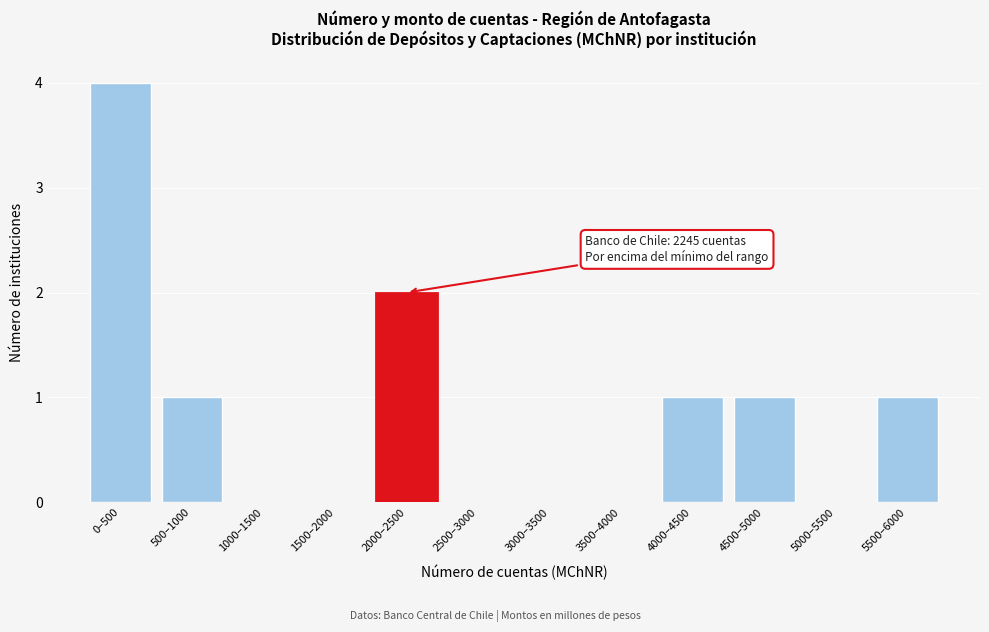

Reading left to right, transcribe all the data shown in this chart.

0–500=4	500–1000=1	1000–1500=0	1500–2000=0	2000–2500=2	2500–3000=0	3000–3500=0	3500–4000=0	4000–4500=1	4500–5000=1	5000–5500=0	5500–6000=1